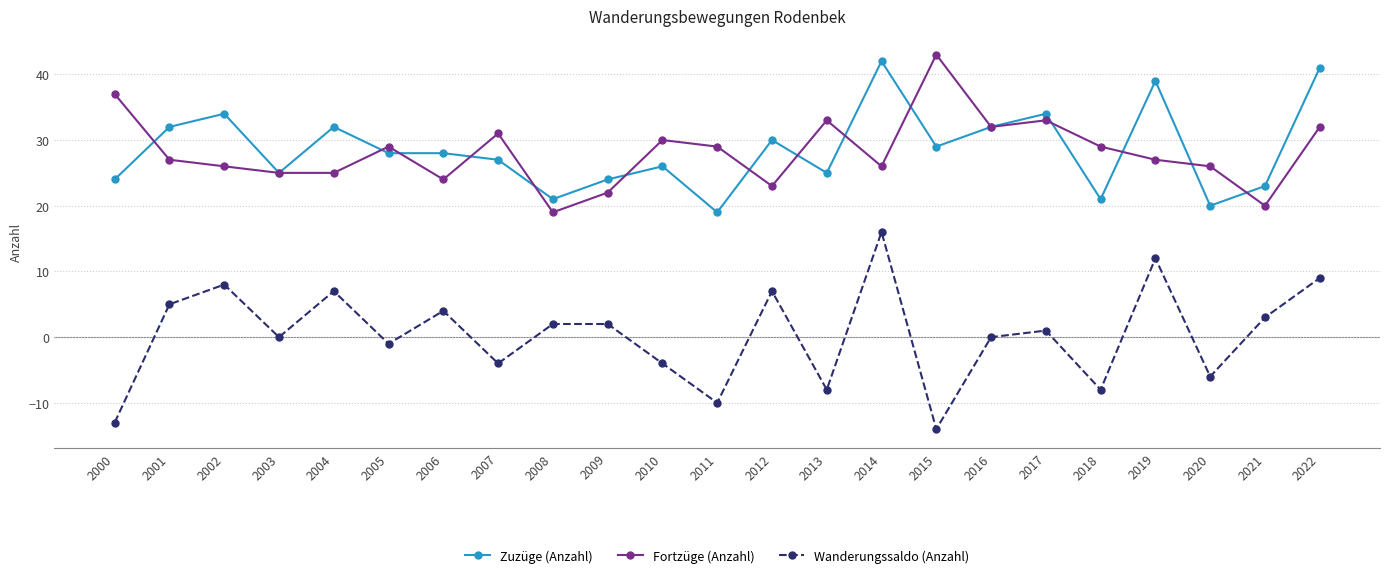

How many interior local peaks does the Fortzüge (Anzahl) series have?

6